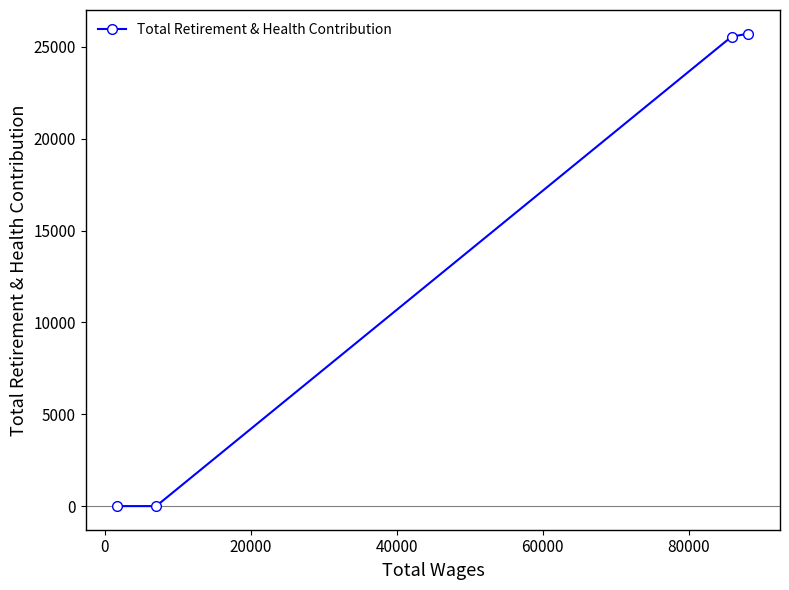

How many values are below 25560?

2